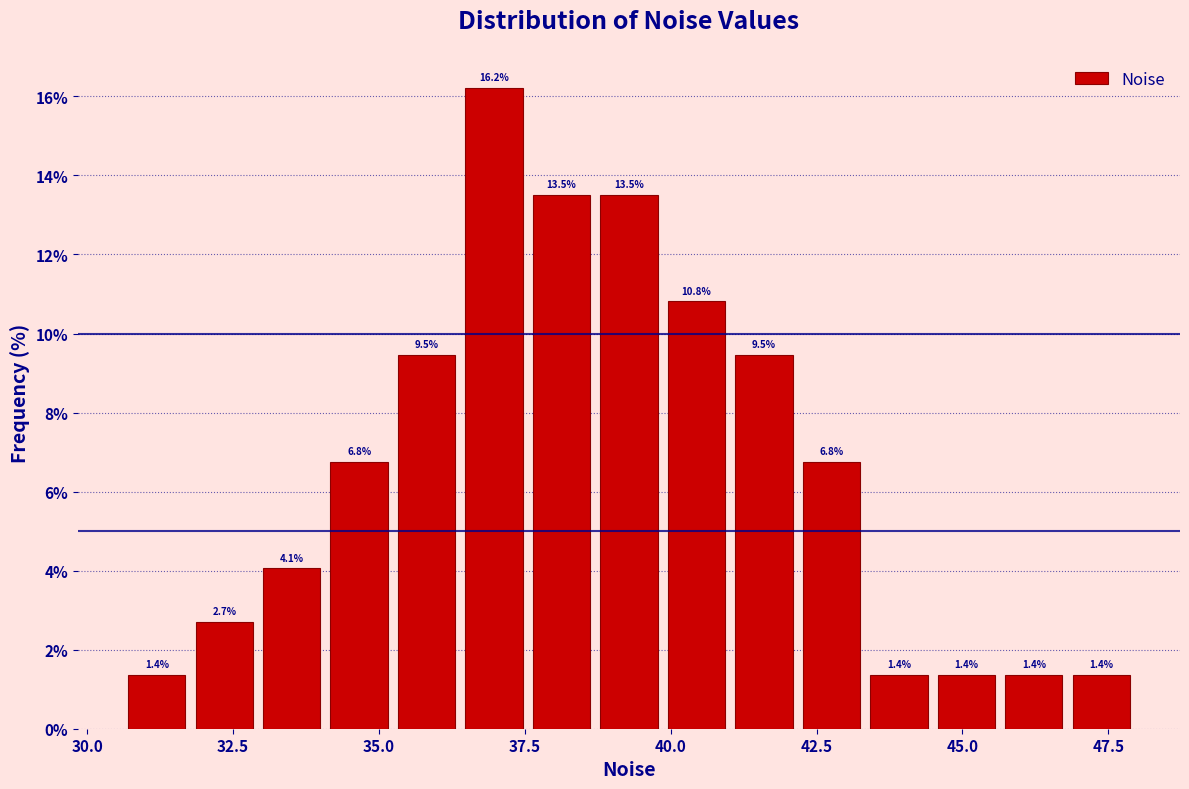

Around what value on the x-axis is the tallest bar? Give the approximate position of its centre, as read against the axis.

37.0